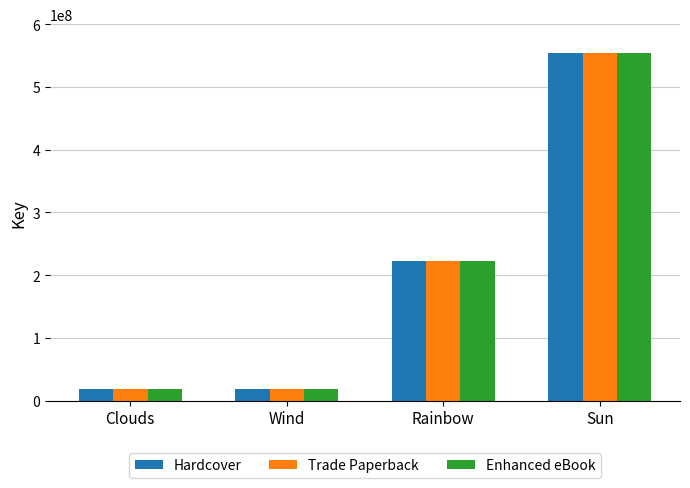

How many values in the Trade Paperback series are below 223410318?

2